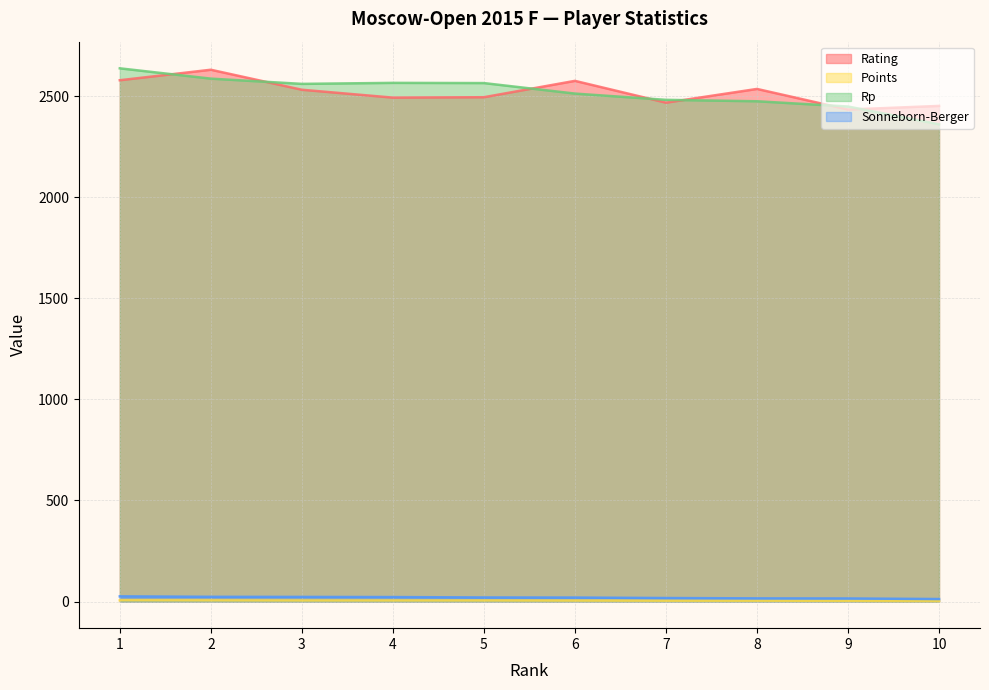

Does the chart have visible grid lines?

Yes